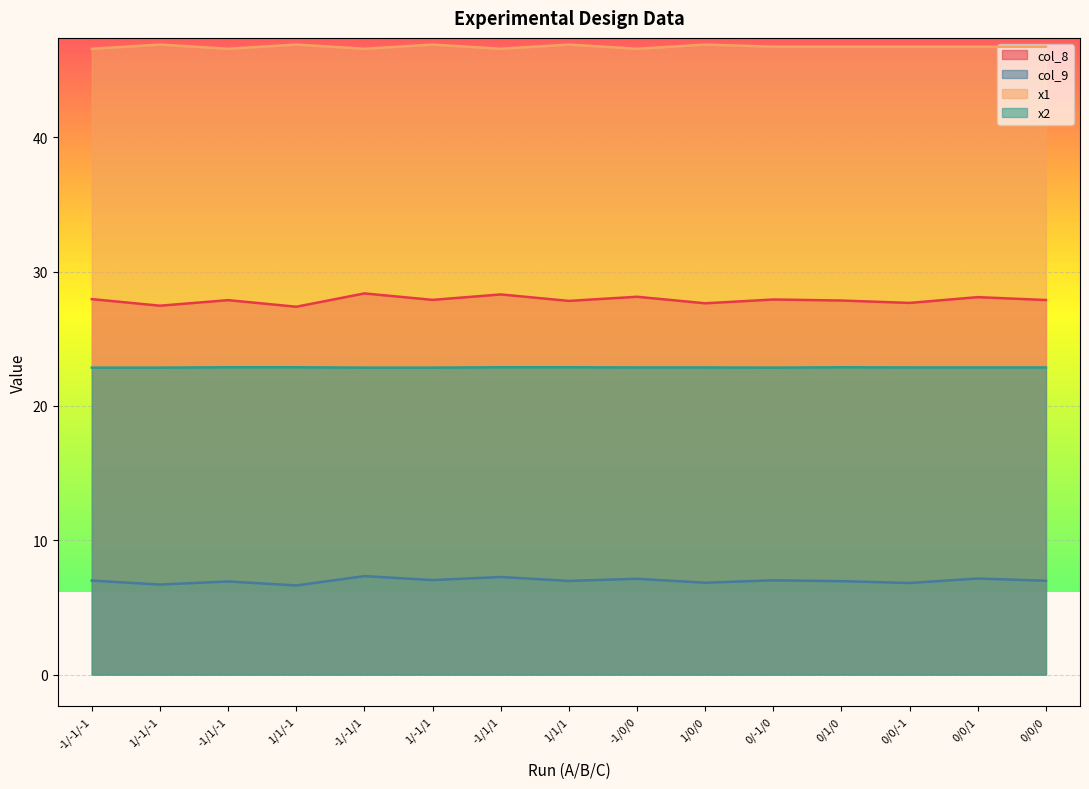

Count the number of categories in the chart.

15